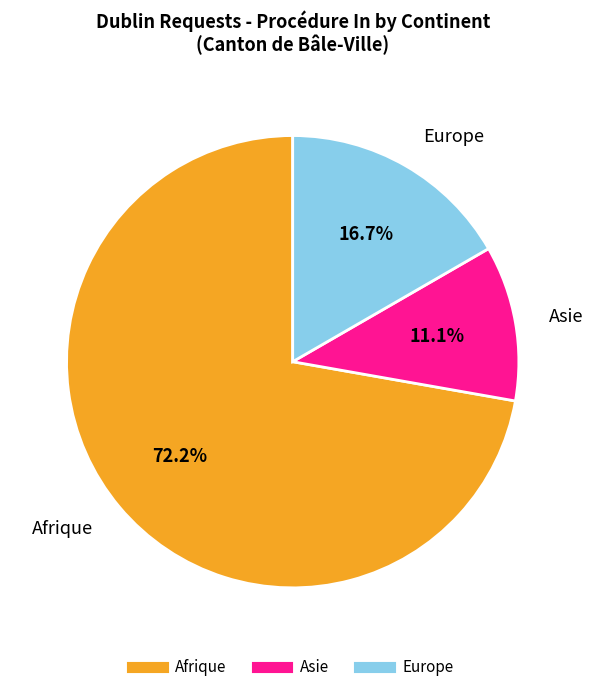

True or false: Europe accounts for 17% of the total.

True